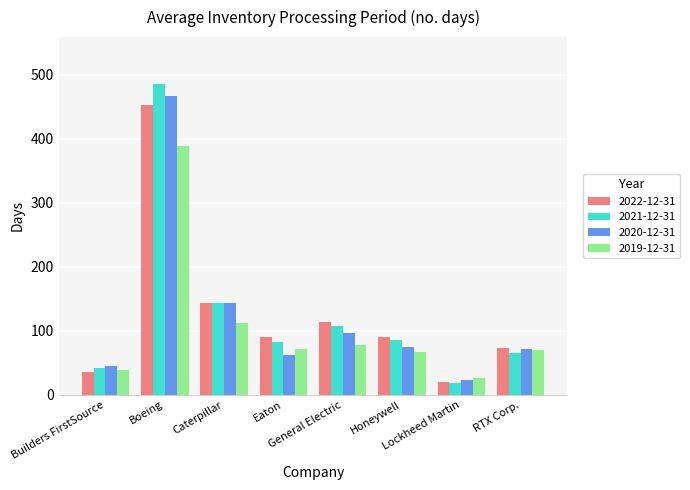

Is the value of 2020-12-31 at Lockheed Martin greater than the value of 2021-12-31 at RTX Corp.?

No